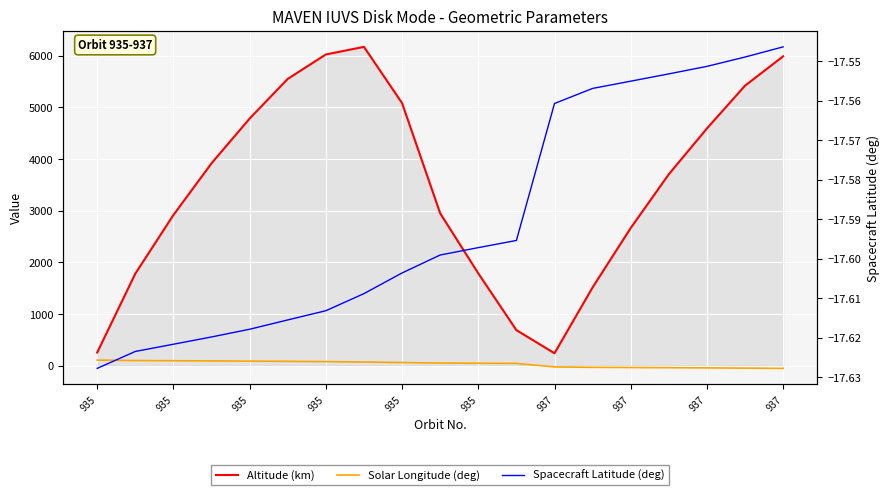

Which series has the largest total across all categories?

Altitude (km)